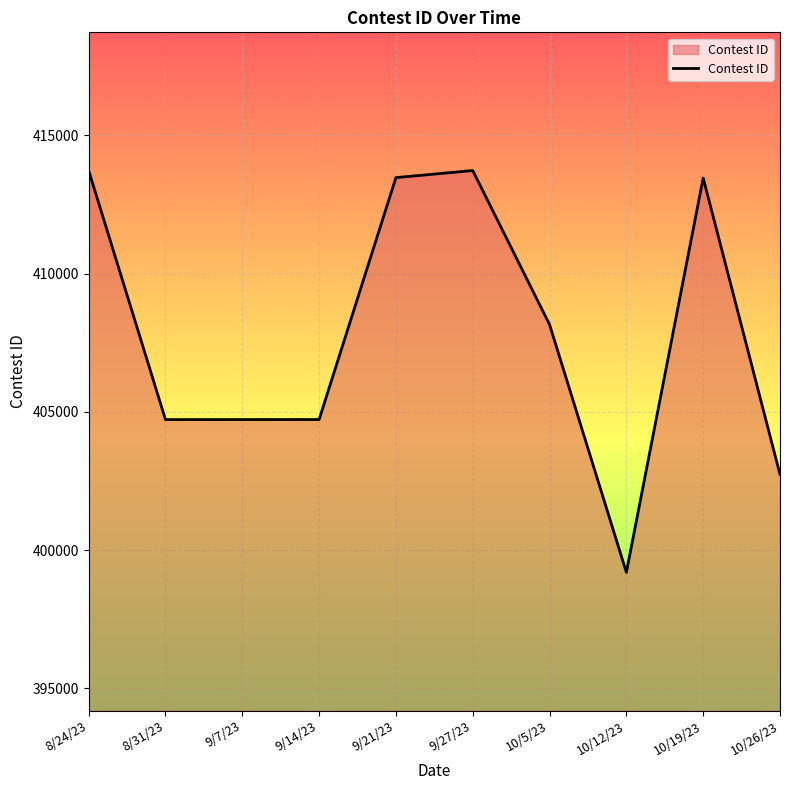

At which label does the data first exceed 408156?

8/24/23